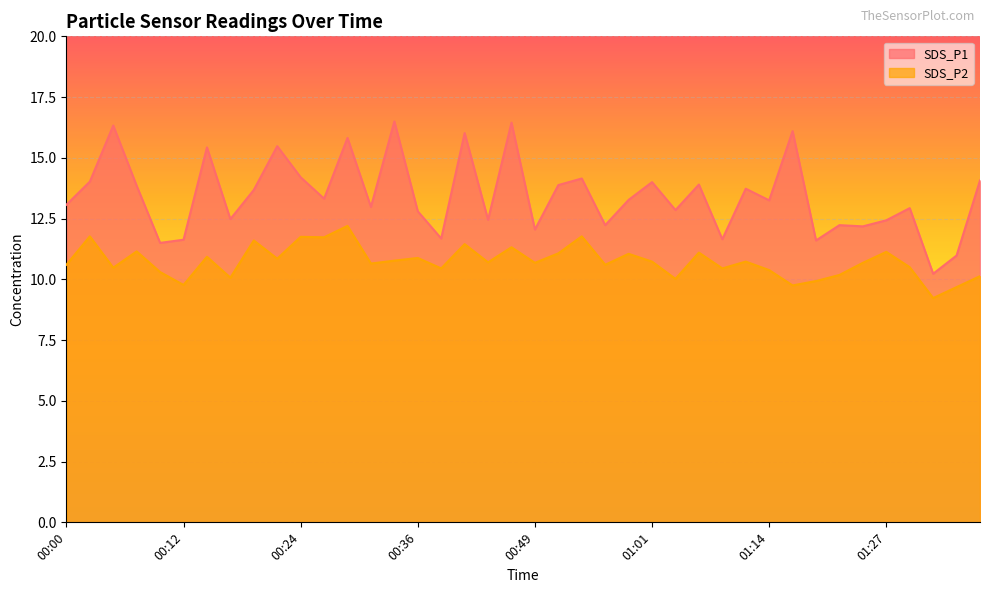

Is it true that SDS_P1 equals 4.9 at 00:34?

False